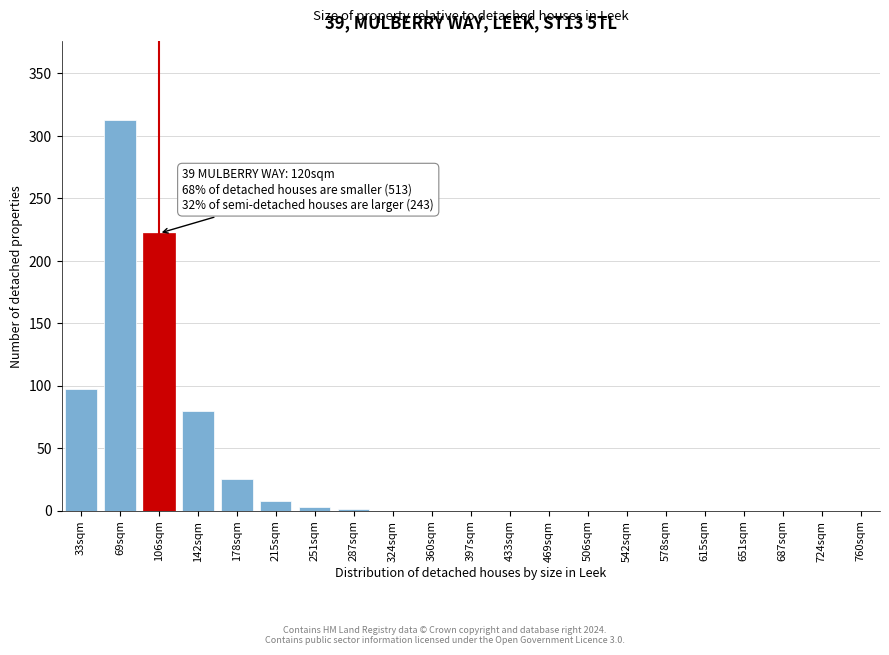

What is the maximum value shown in the chart?

313